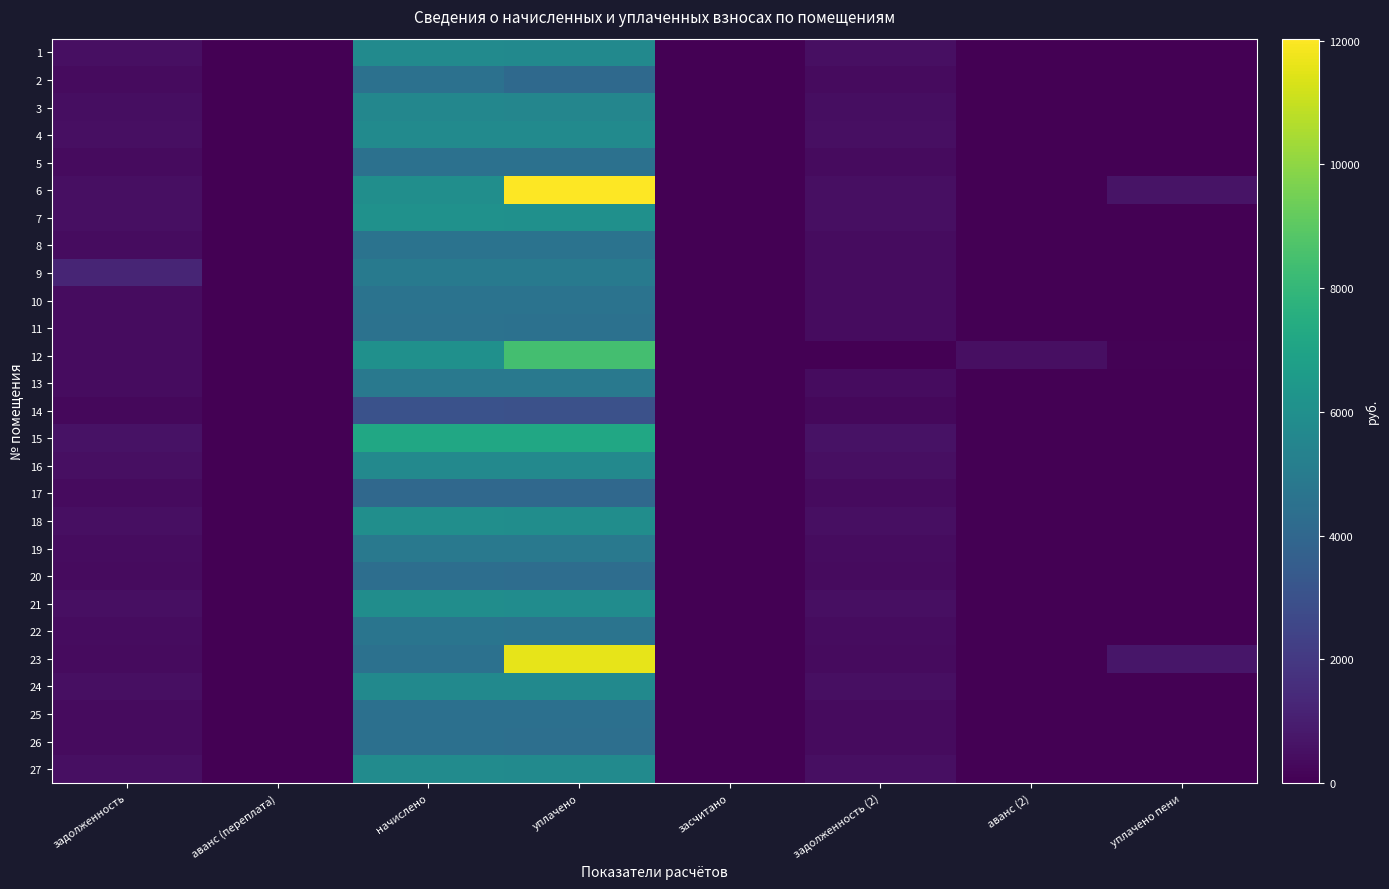

Which series changed the most between задолженность and засчитано?

9